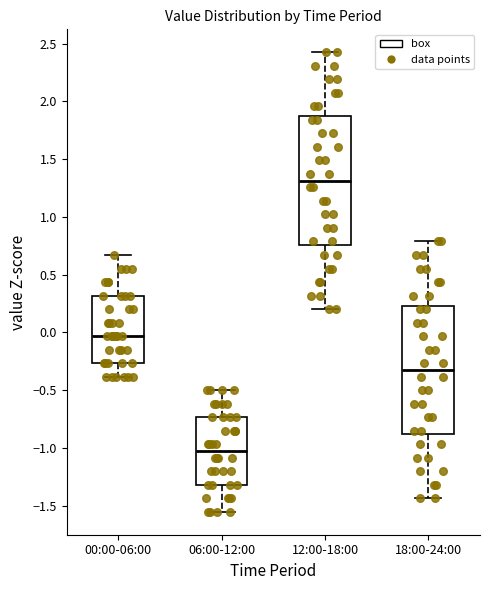

Reading left to right, transcribe this box plot: for each box, give where its median line is, the range the box spans, and where its two whiskers end, as read against the y-axis. The values are not printed on the chart, so give them approximately, as read against the axis.

00:00-06:00: median -0.05, box -0.25 to 0.30, whiskers -0.40 to 0.65
06:00-12:00: median -1.05, box -1.30 to -0.75, whiskers -1.55 to -0.50
12:00-18:00: median 1.30, box 0.75 to 1.85, whiskers 0.20 to 2.40
18:00-24:00: median -0.30, box -0.90 to 0.25, whiskers -1.45 to 0.80